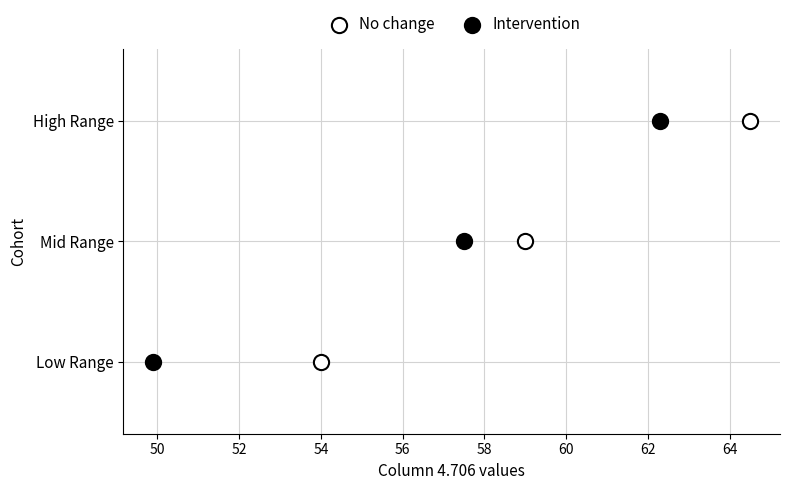

What are all the series names shown in the legend?

No change, Intervention